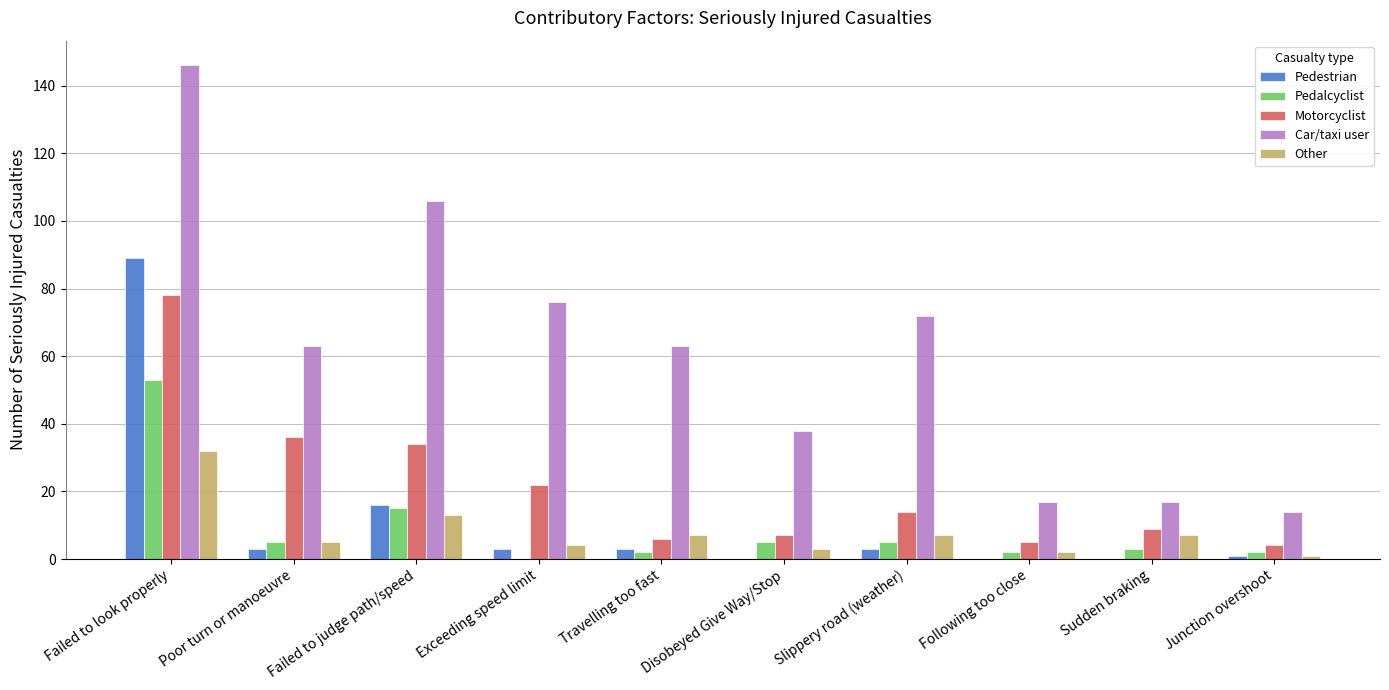

Are the bars grouped side by side (vs. stacked)?

Yes